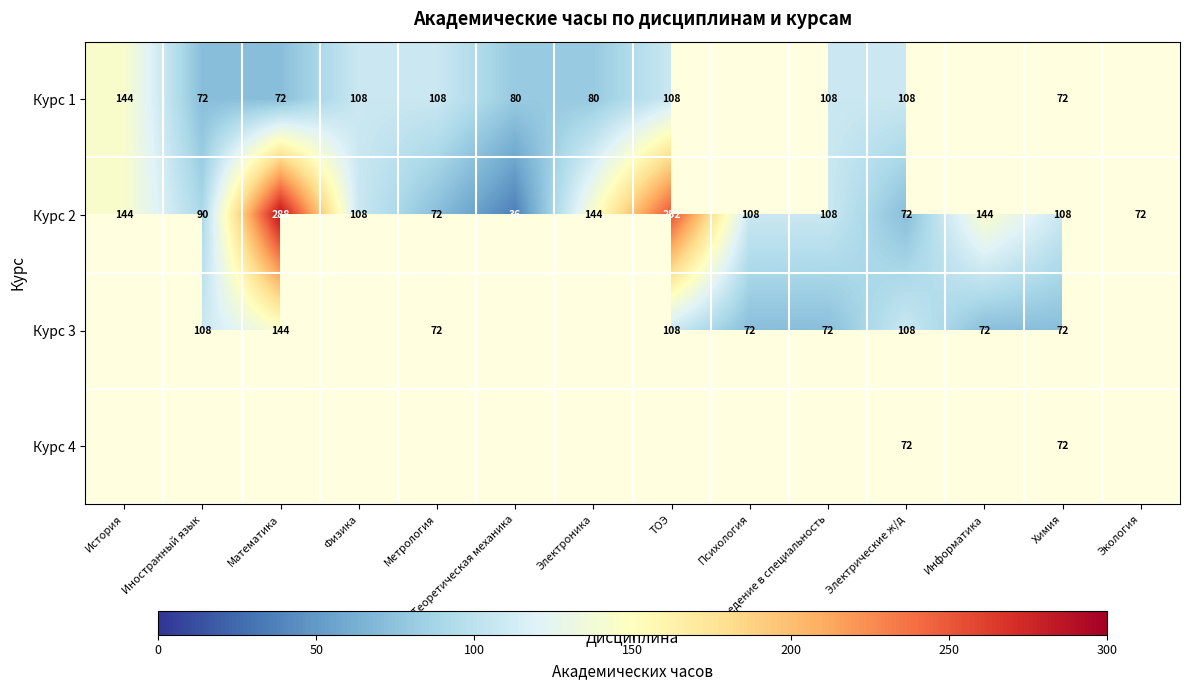

How many data points does each series have?

14